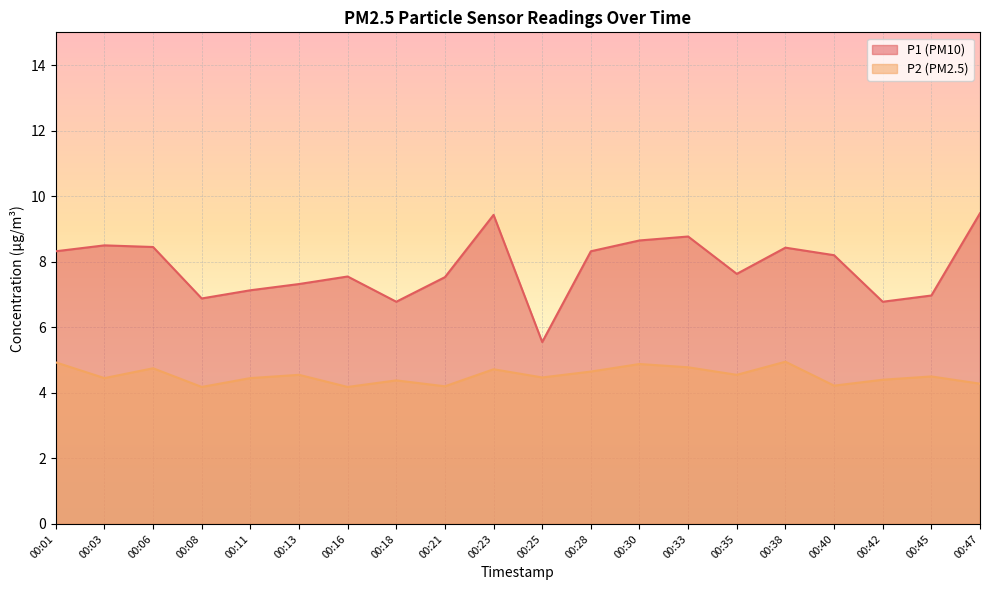

What is the maximum value shown in the chart?

9.5